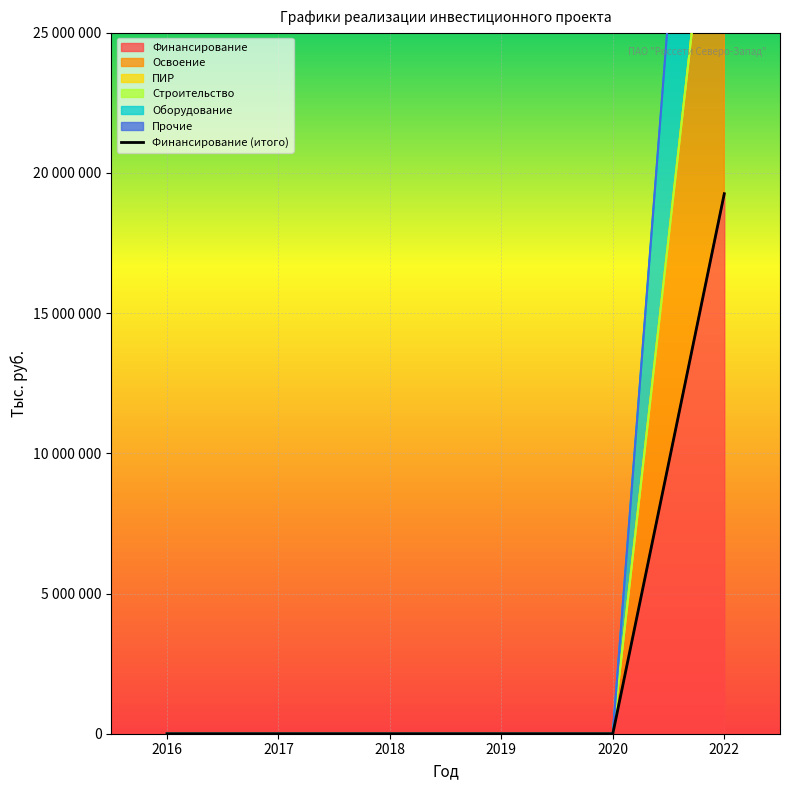

Count the number of values greater than 0.

1